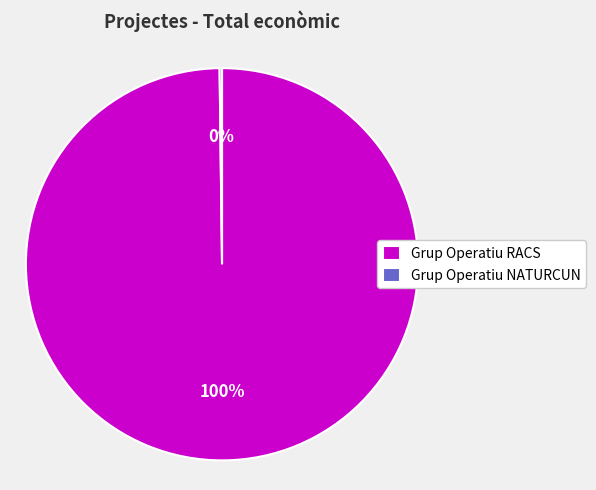

Which slice represents more than half of the pie?

Grup Operatiu RACS